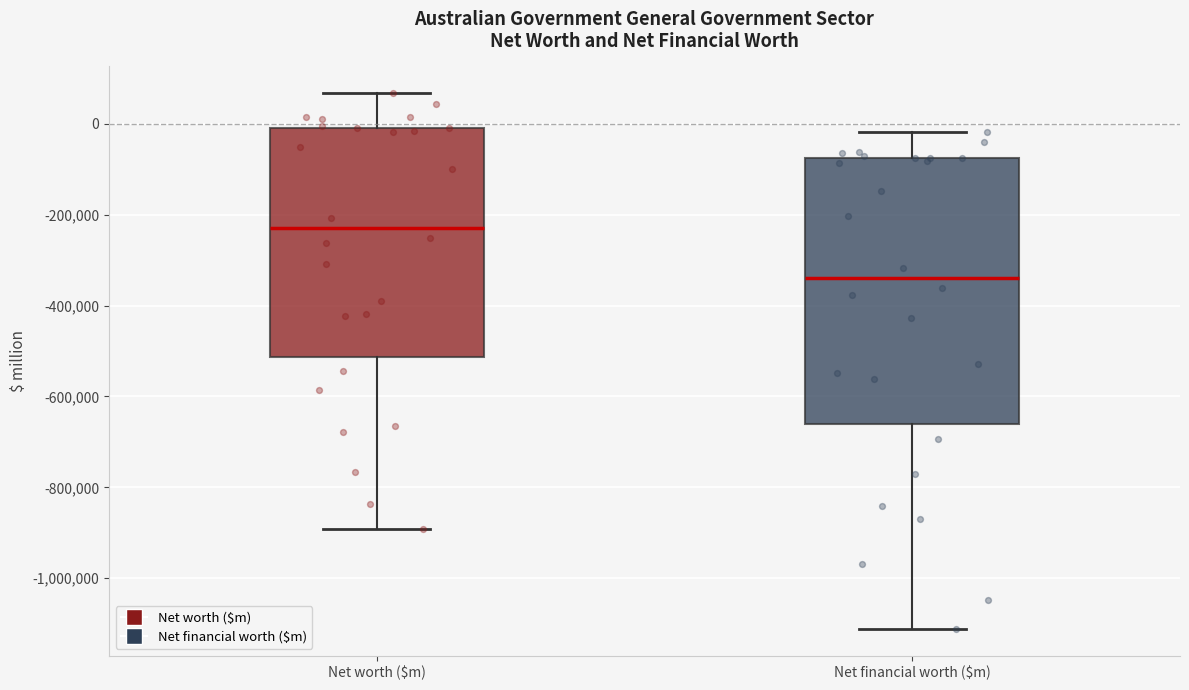

Which box is the tallest, from its lower edge to its upper edge?

Net financial worth ($m)